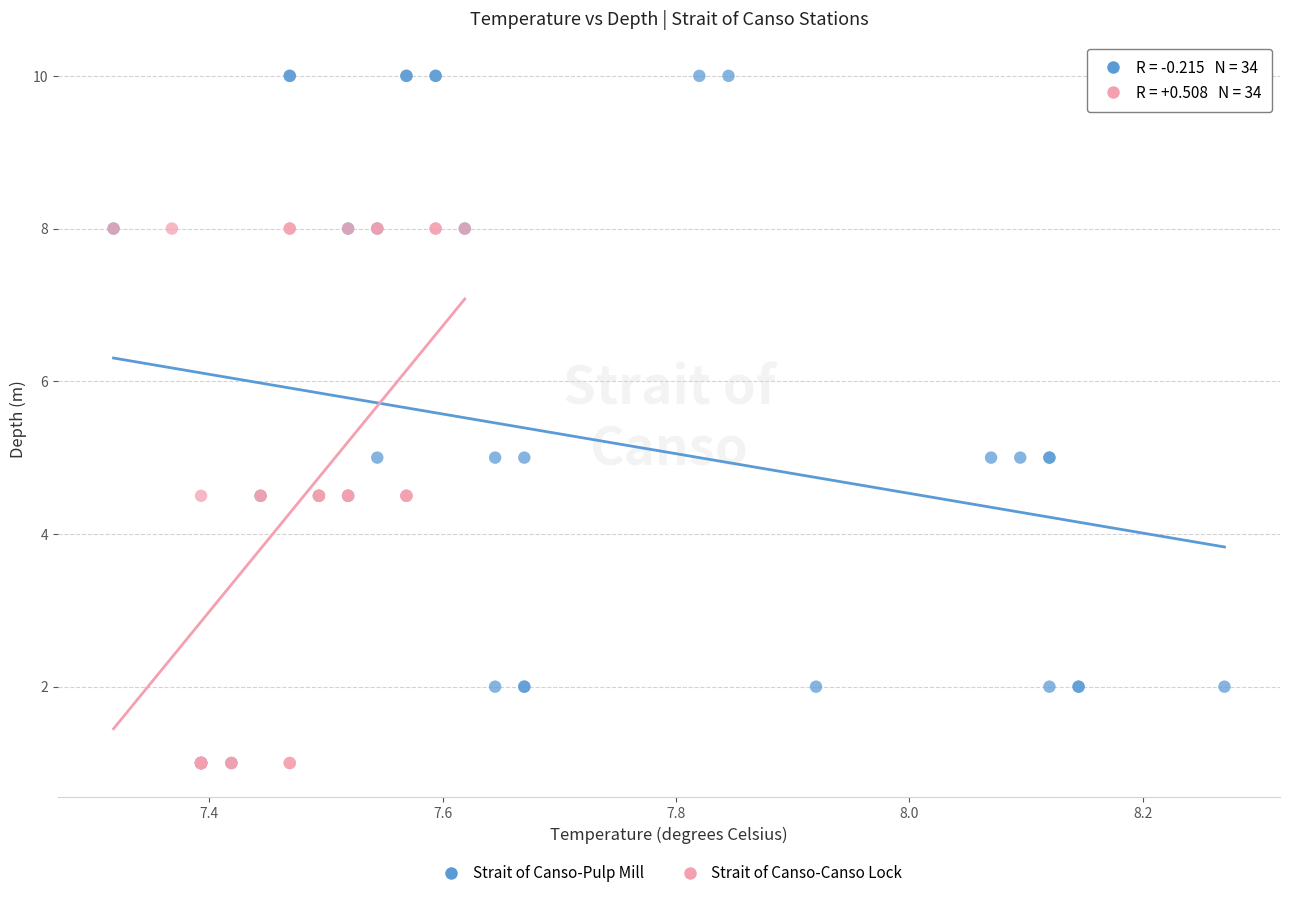

Which series has the widest spread of Y values?

Strait of Canso-Pulp Mill